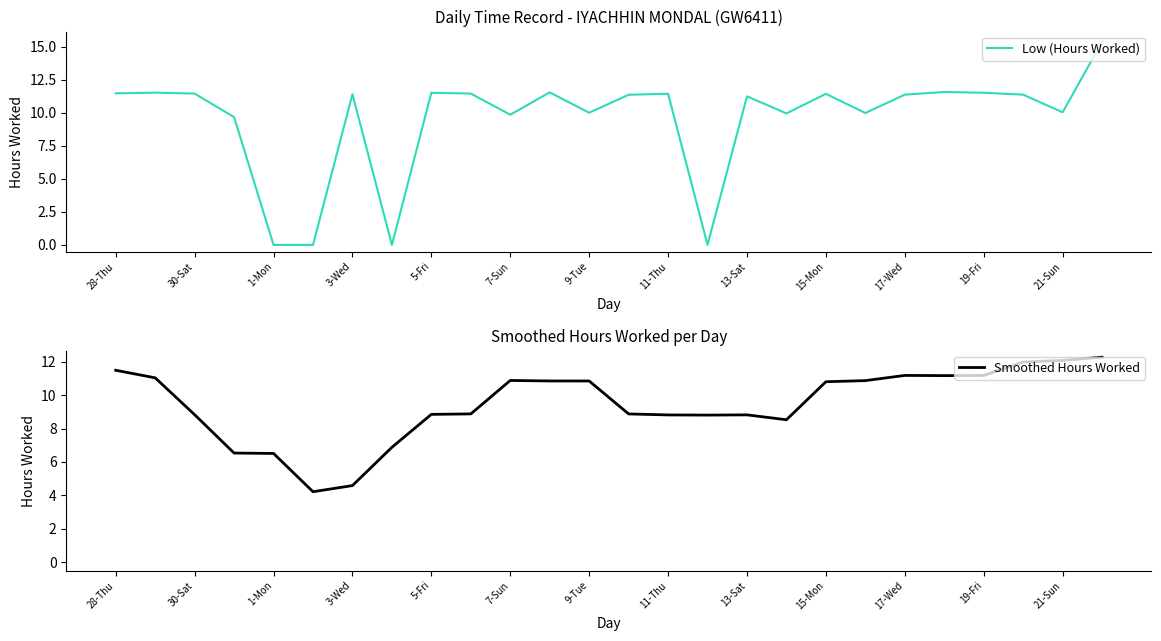

In Low (Hours Worked), how many points are higher than both neighbors (excluding endpoints)?

8